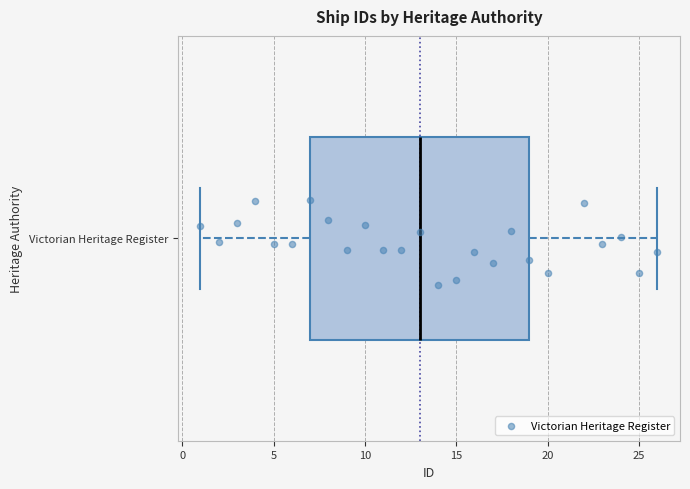

Where is the left edge of the box for Victorian Heritage Register on the x-axis? The values are not printed on the chart, so give them approximately, as read against the axis.

7